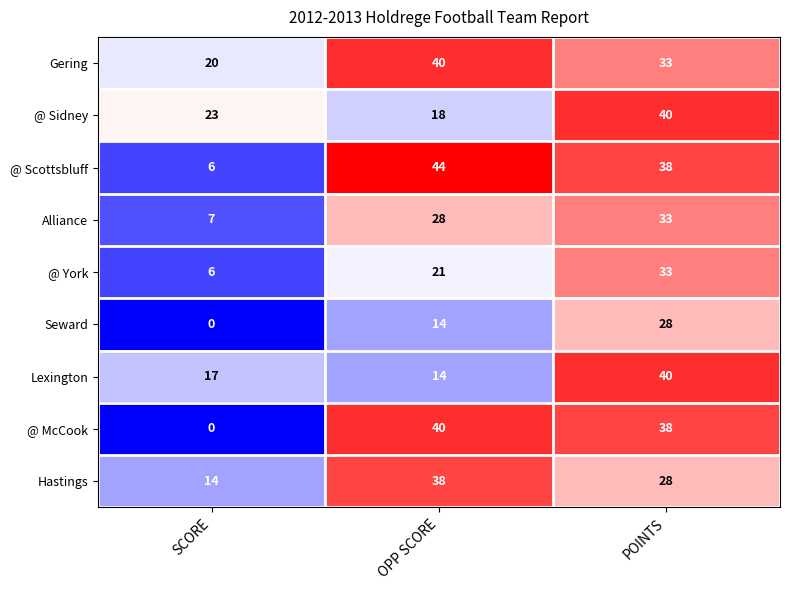

Reading left to right, extract all data points from this chart.

Gering: 20	40	33
@ Sidney: 23	18	40
@ Scottsbluff: 6	44	38
Alliance: 7	28	33
@ York: 6	21	33
Seward: 0	14	28
Lexington: 17	14	40
@ McCook: 0	40	38
Hastings: 14	38	28